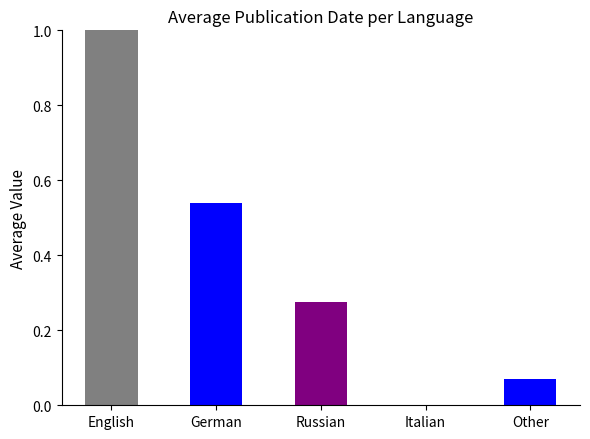

What is the maximum value shown in the chart?

1.0